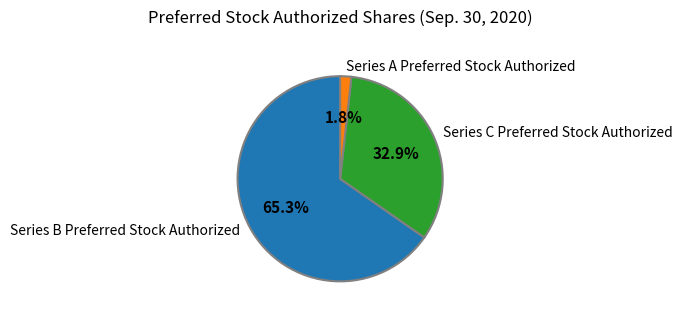

What is the largest slice in the pie chart?

Series B Preferred Stock Authorized